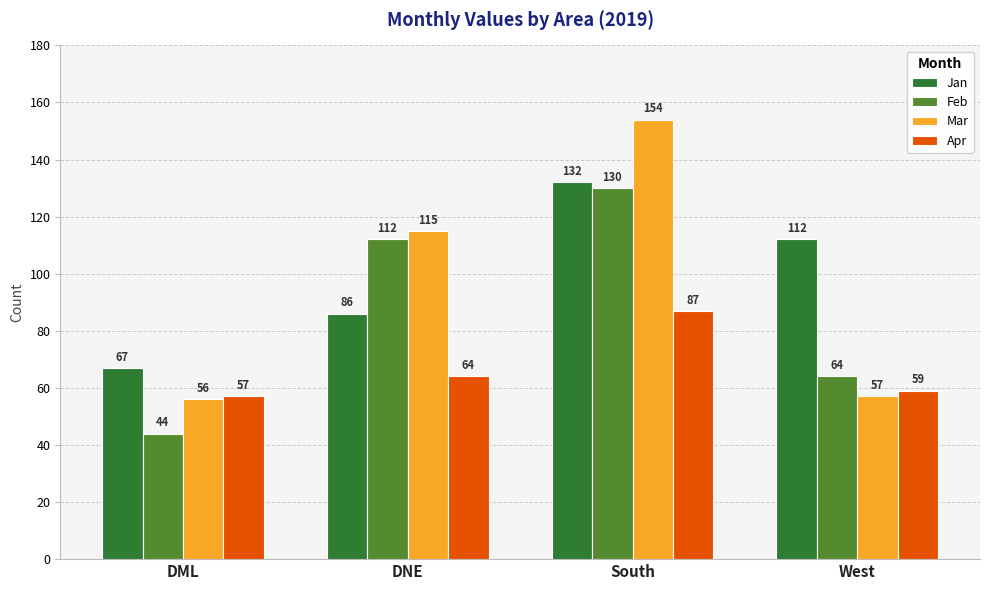

What is the label of the 4th bar from the left?

West